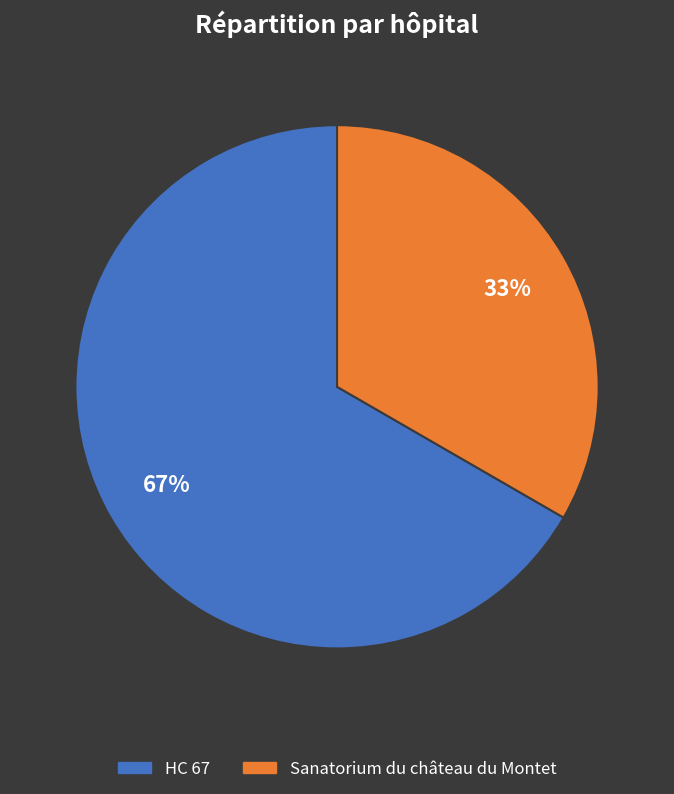

Combined, do Sanatorium du château du Montet and HC 67 account for over 50%?

Yes